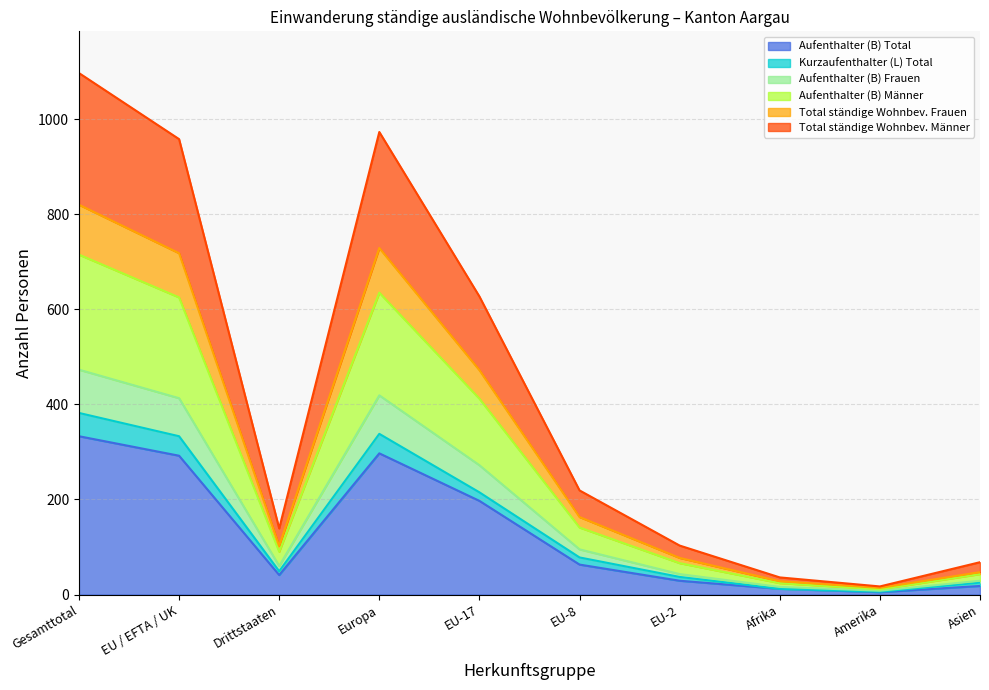

At which label does Aufenthalter (B) Total reach its peak?

Gesamttotal